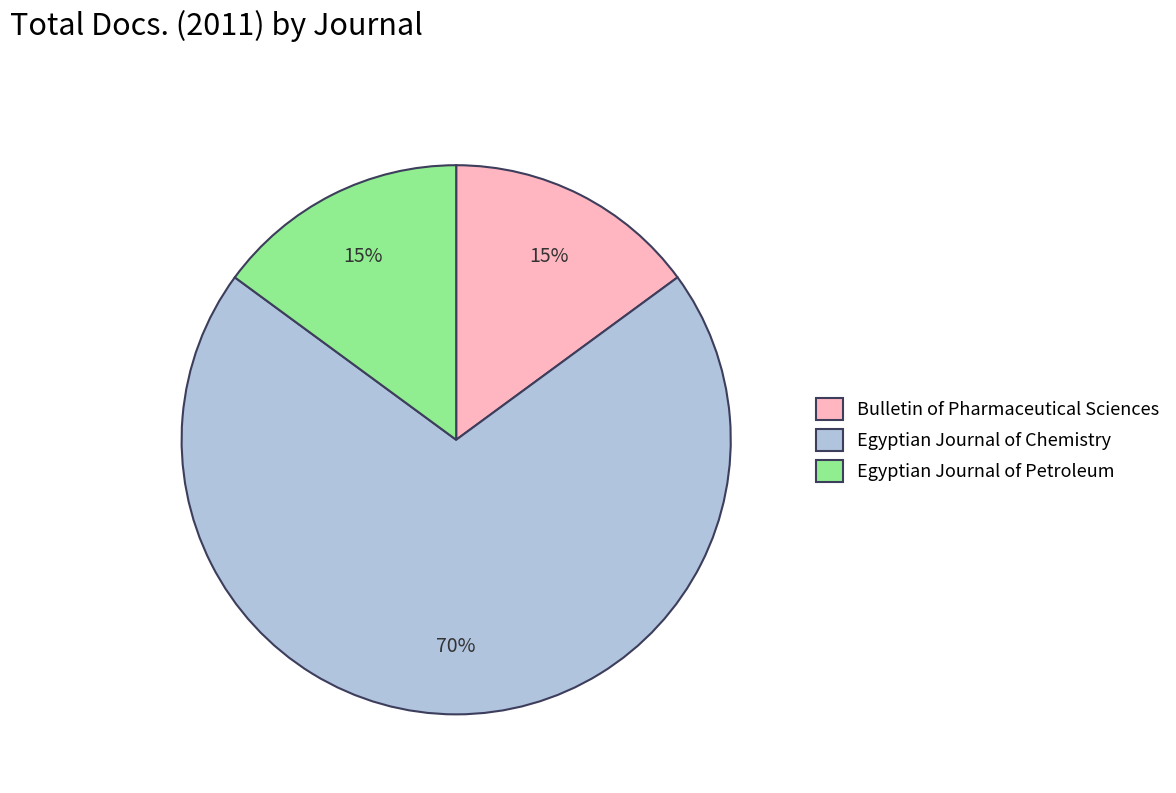

To the nearest percent, what is the combined percentage of Egyptian Journal of Chemistry and Egyptian Journal of Petroleum?

85%